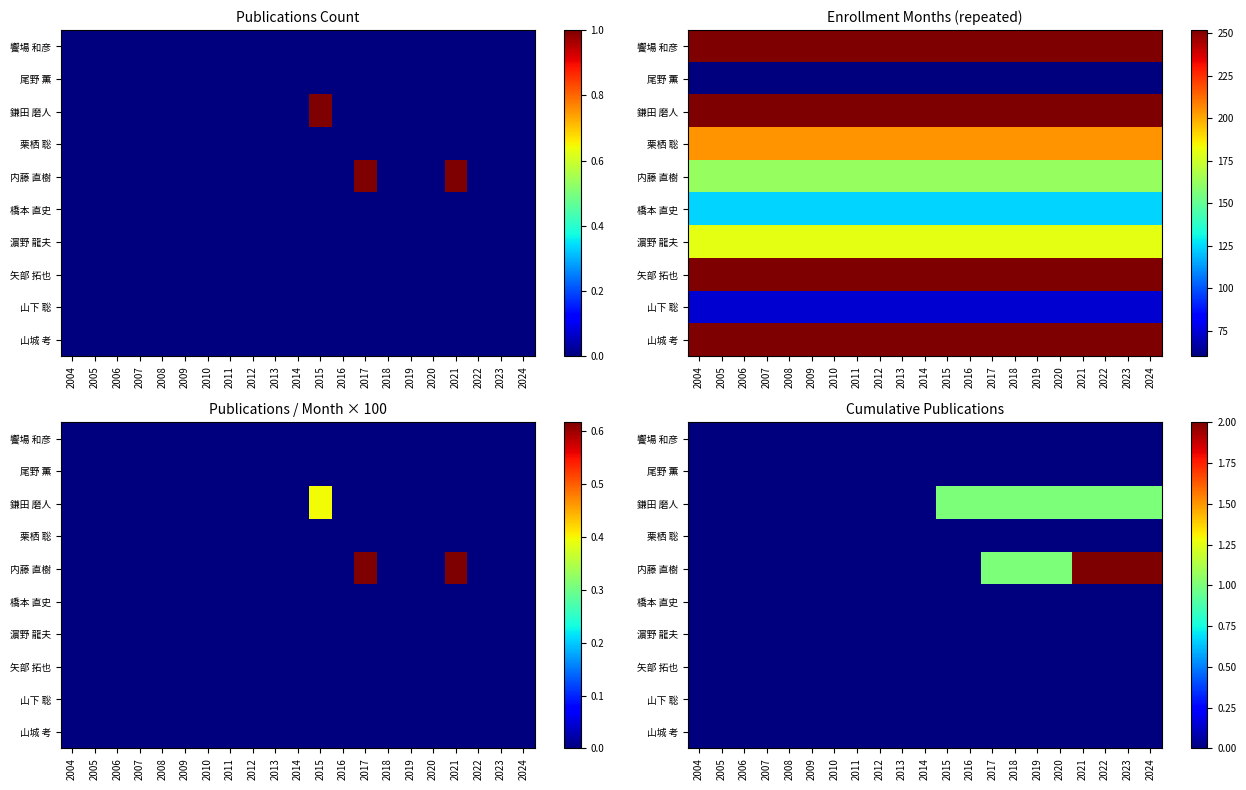

Which series has the largest range (max minus min)?

内藤 直樹